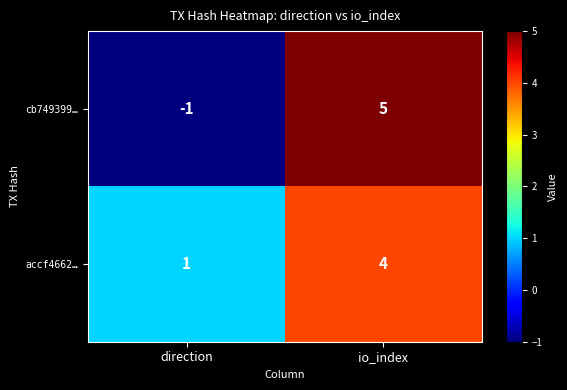

True or false: accf4662… has a value of 0 at direction.

False